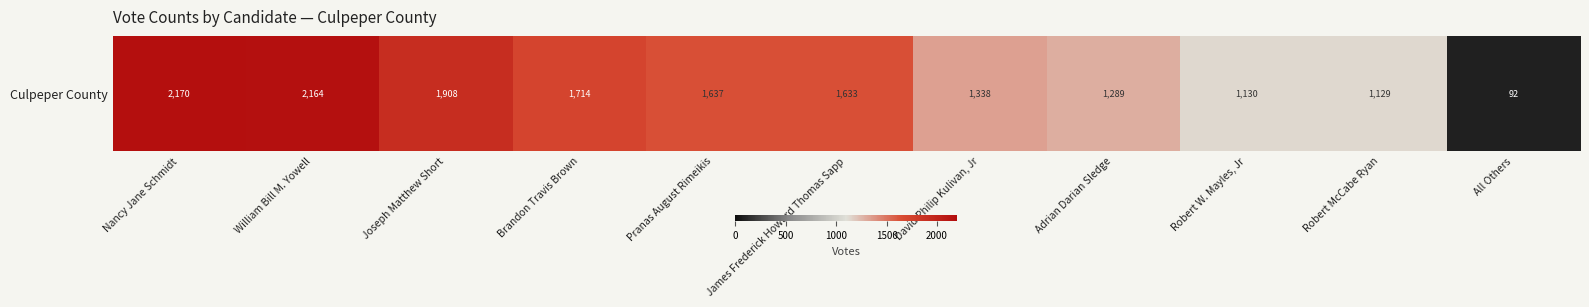

What is the difference between the values at All Others and David Philip Kulivan, Jr?

1246